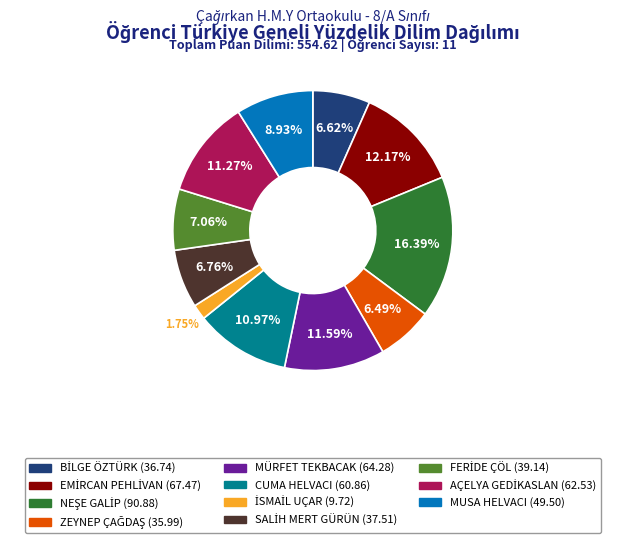

To the nearest percent, what is the difference between the largest and smallest slice percentages?

15%